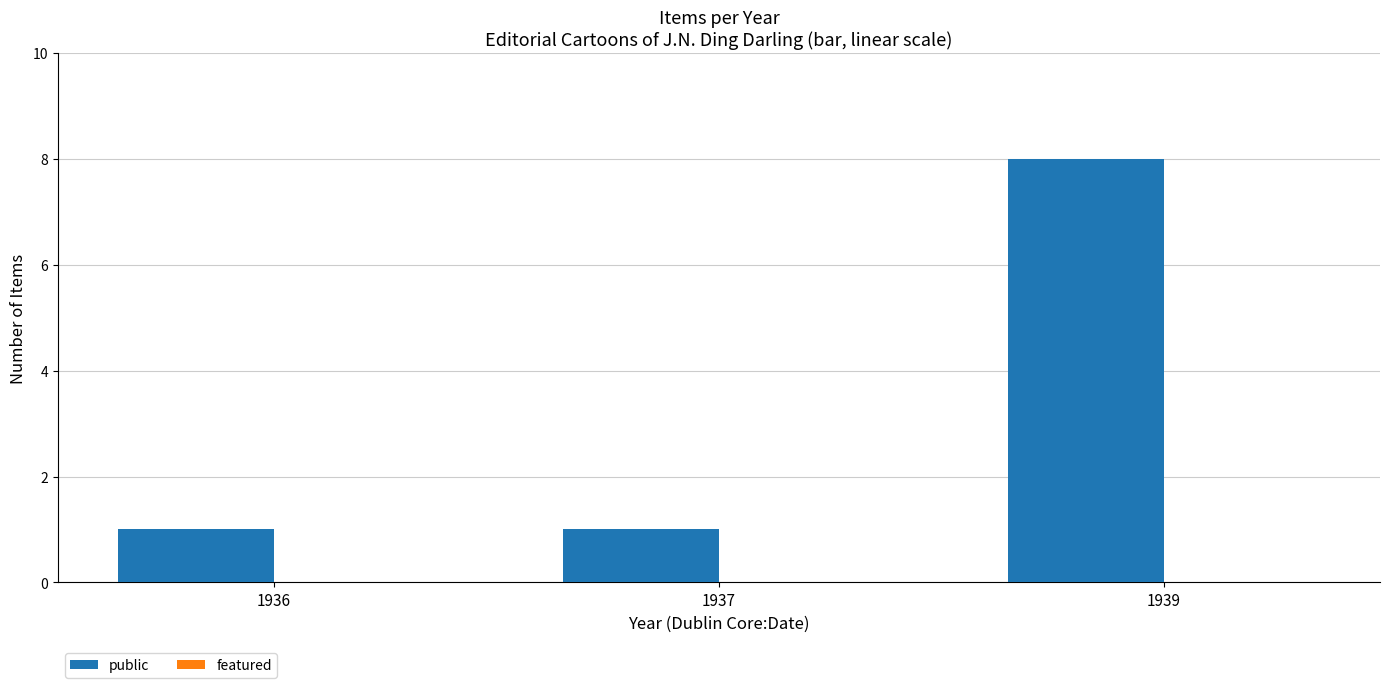

What is the change in value from 1937 to 1939?

+7